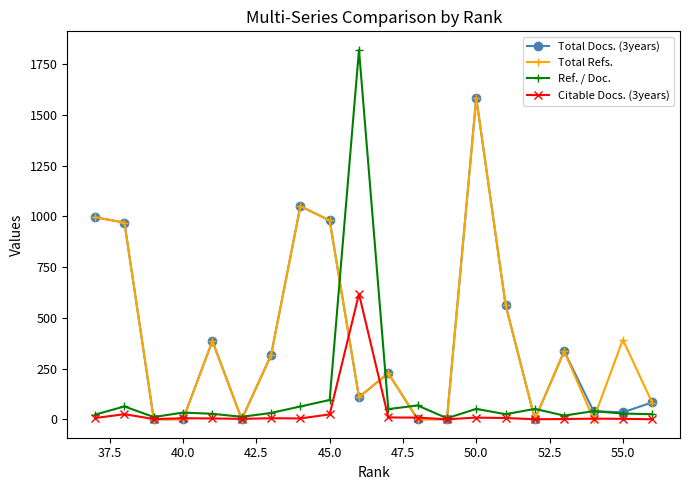

Which series has the largest range (max minus min)?

Ref. / Doc.